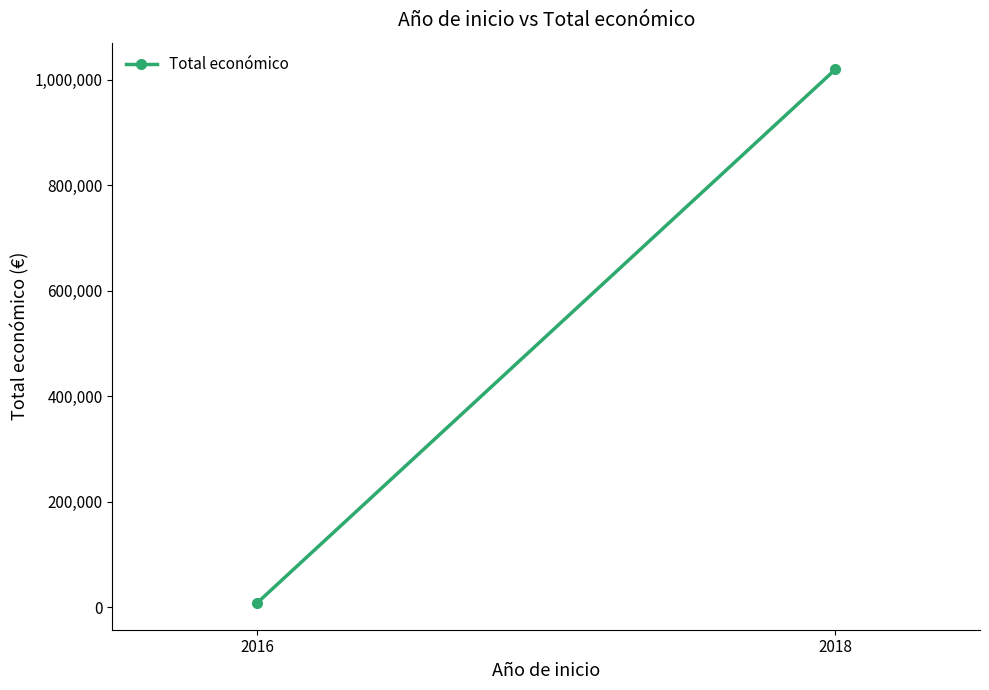

Rank the categories by value from highest to lowest.

2018, 2016